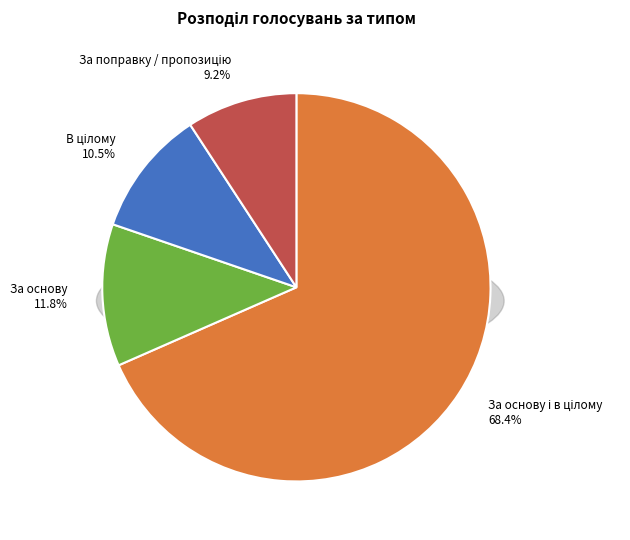

What is the ratio of the value at В цілому to the value at За основу?

0.9